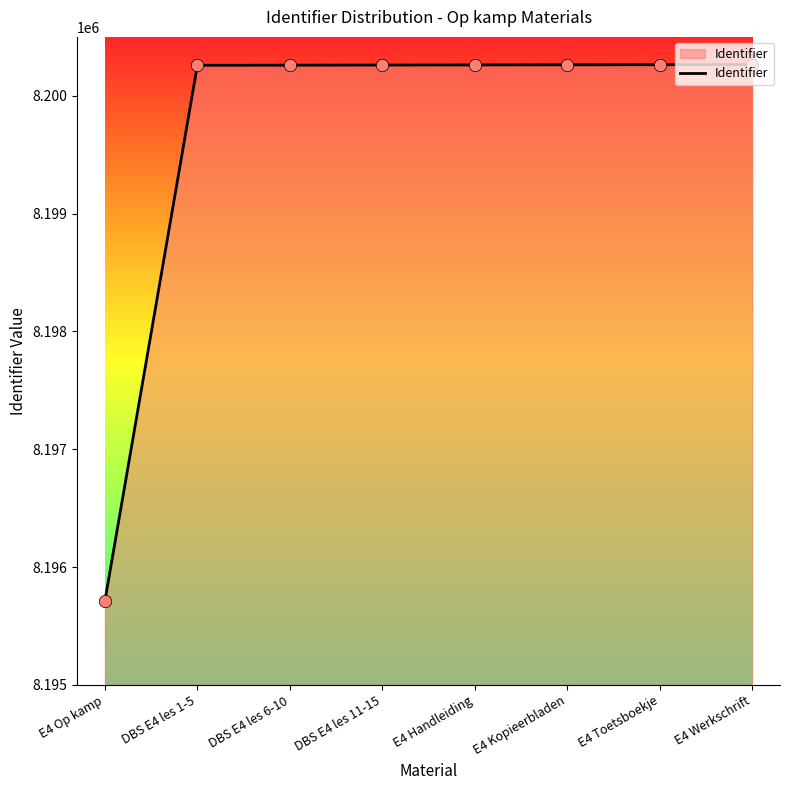

Which has a higher value, DBS E4 les 1-5 or E4 Op kamp?

DBS E4 les 1-5